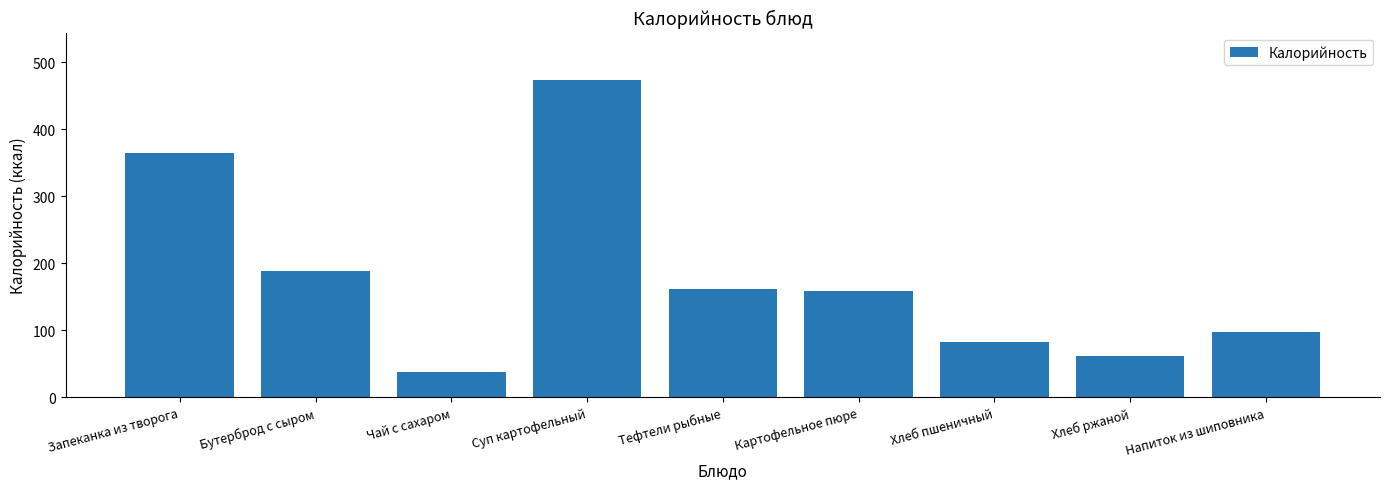

The chart shows a value of 364.0 at Запеканка из творога. True or false?

True